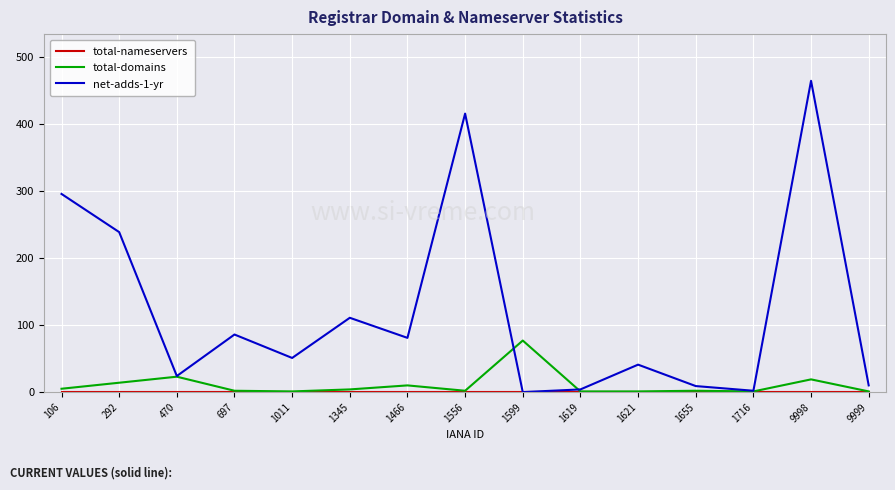

The value of net-adds-1-yr at 106 is 412. True or false?

False